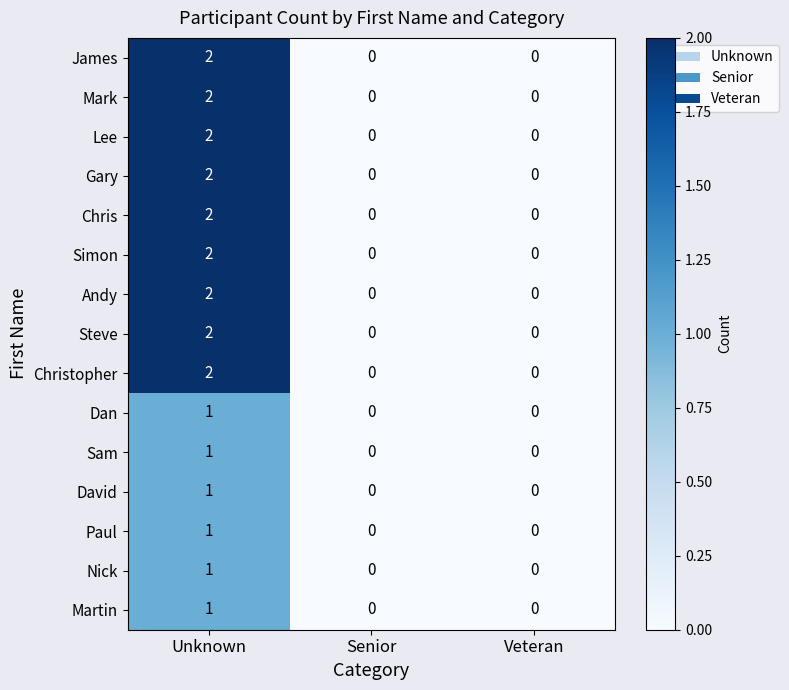

At which category is the sum across all series the highest?

Unknown